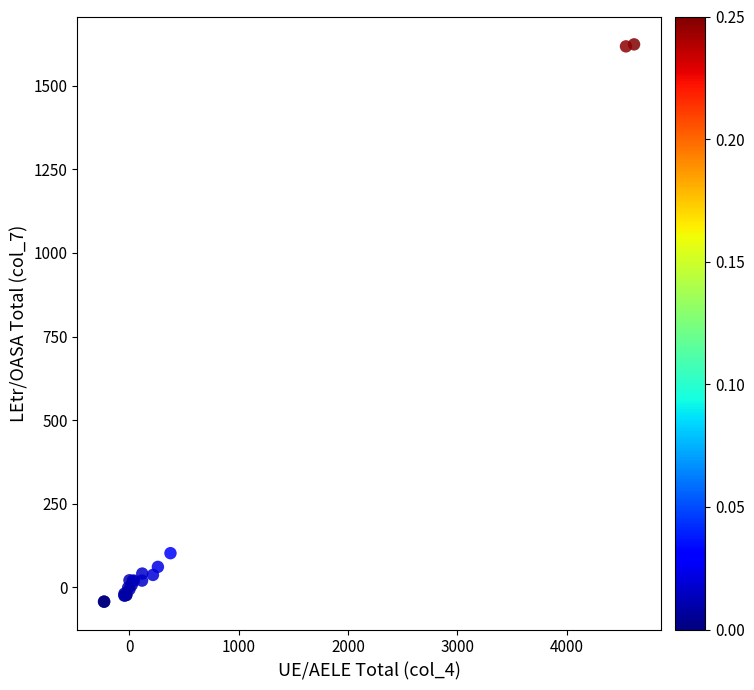

What Y value in the scatter plot is closest to 790?

102